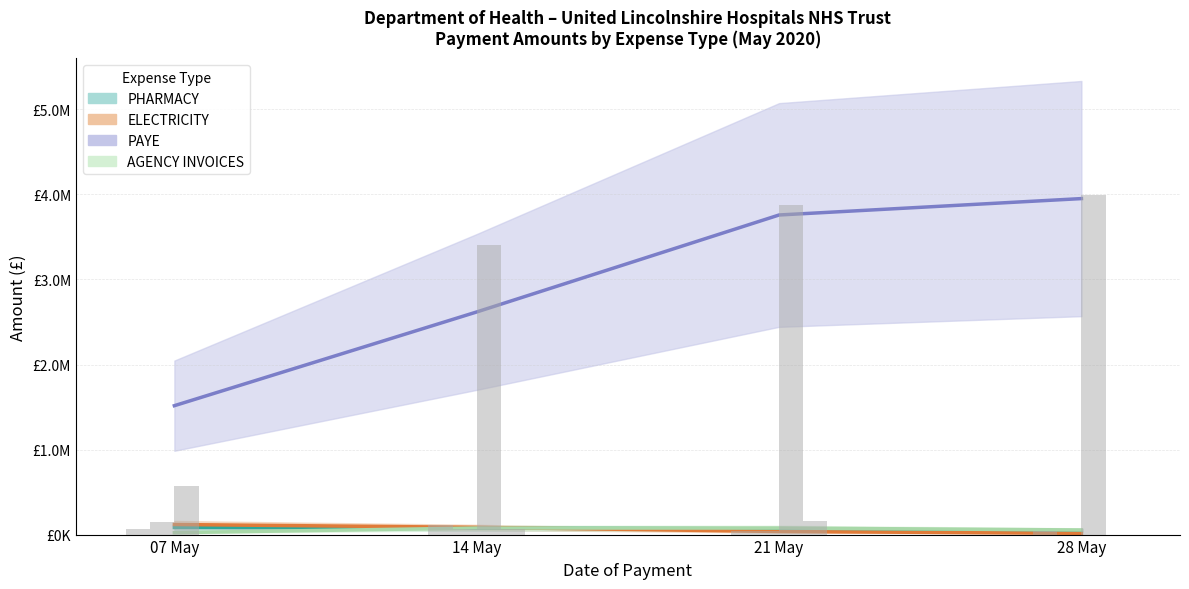

What are all the series names shown in the legend?

PHARMACY, ELECTRICITY, PAYE, AGENCY INVOICES